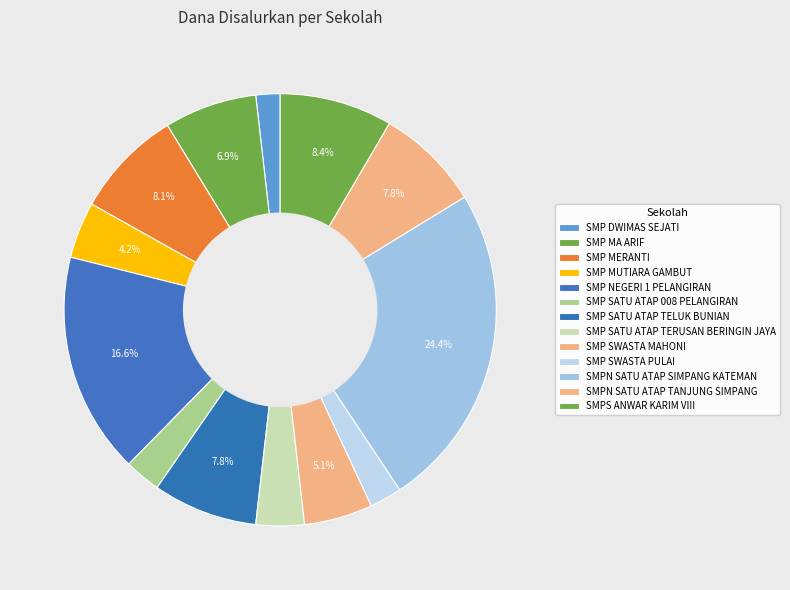

Which slice is the largest?

SMPN SATU ATAP SIMPANG KATEMAN